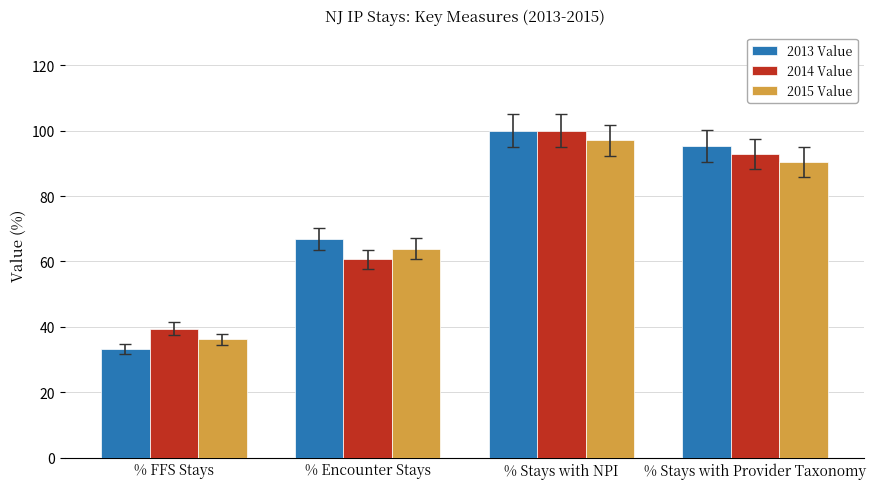

What is the minimum value shown in the chart?

33.2